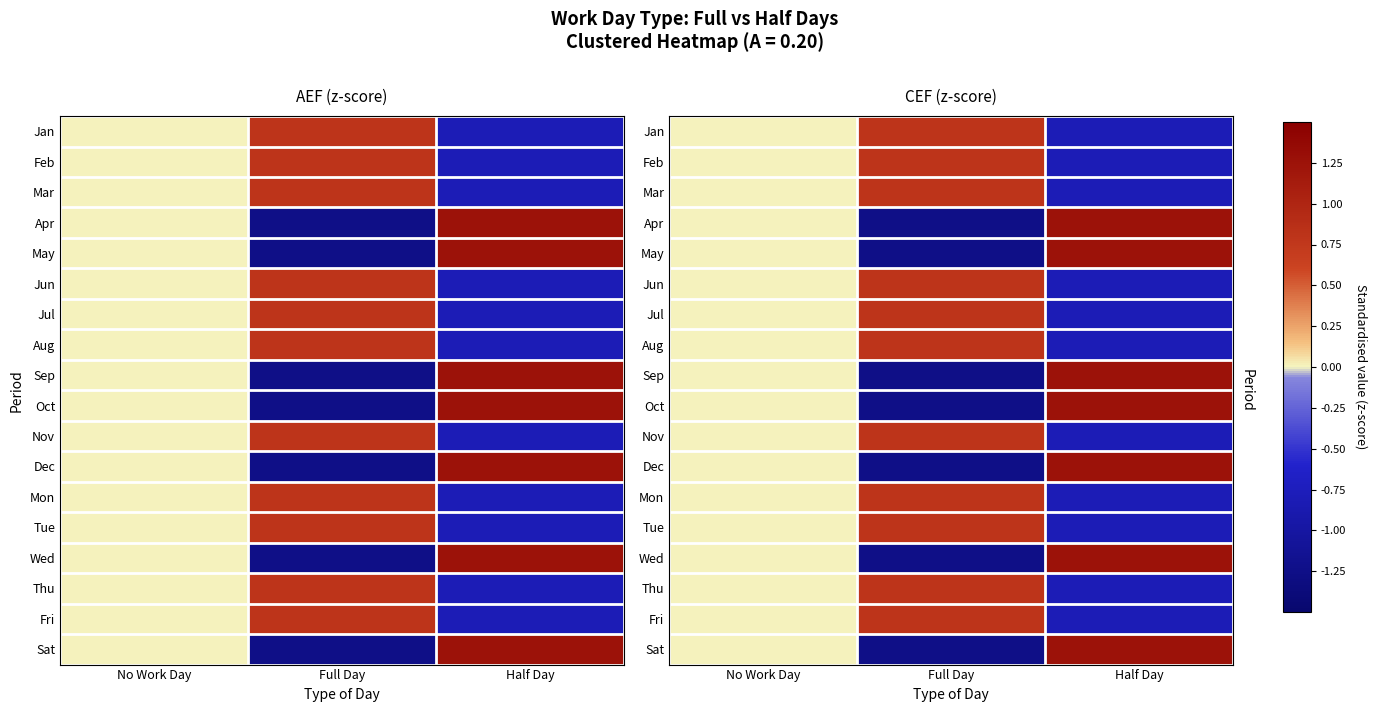

Count the number of data series in this chart.

18